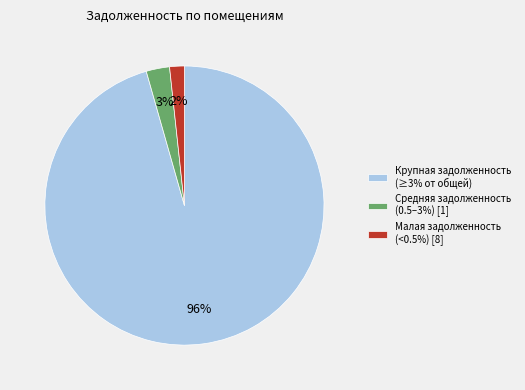

What percentage is the Средняя задолженность (0.5–3%) [1] slice, to the nearest percent?

3%